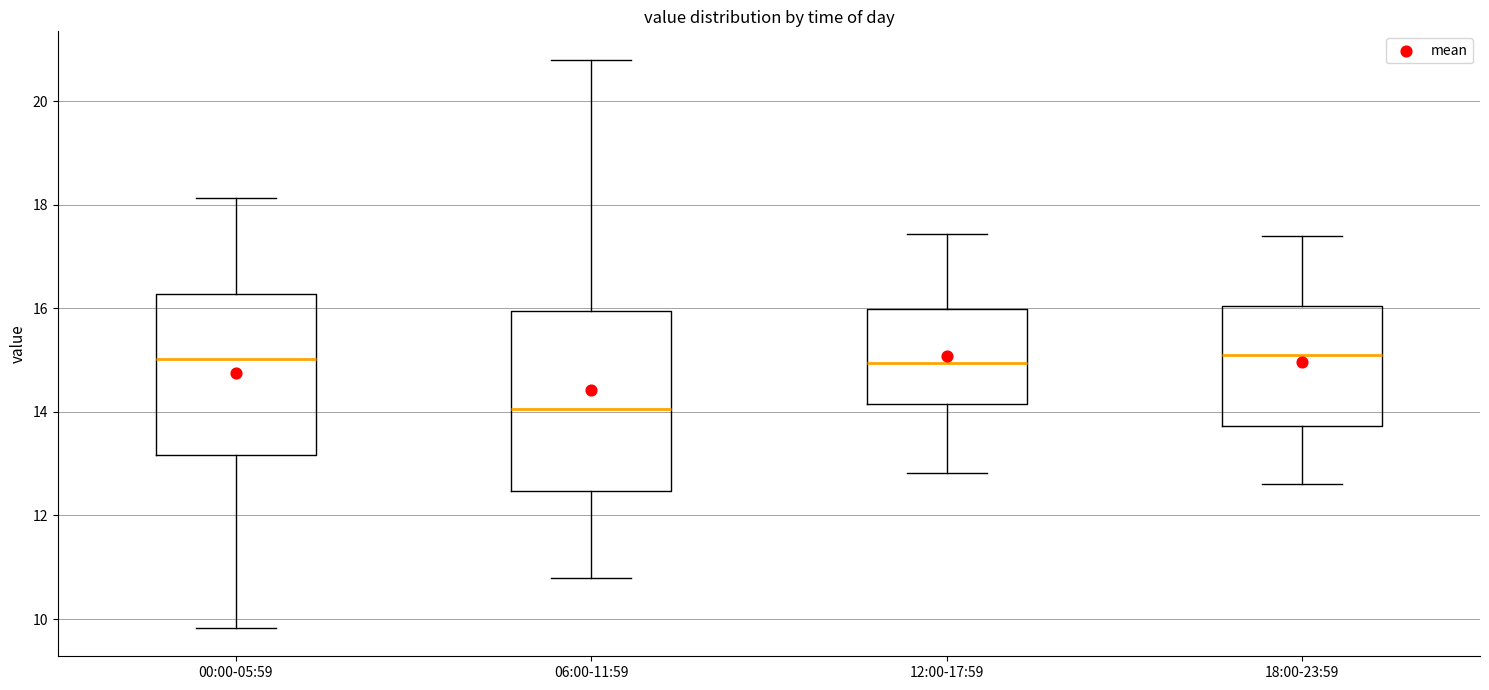

Reading left to right, read every box against the y-axis: the position of its median line, the range the box covers, and the ends of its whiskers. The values are not printed on the chart, so give them approximately, as read against the axis.

00:00-05:59: median 15.0, box 13.2 to 16.2, whiskers 9.8 to 18.2
06:00-11:59: median 14.0, box 12.4 to 16.0, whiskers 10.8 to 20.8
12:00-17:59: median 15.0, box 14.2 to 16.0, whiskers 12.8 to 17.4
18:00-23:59: median 15.2, box 13.8 to 16.0, whiskers 12.6 to 17.4